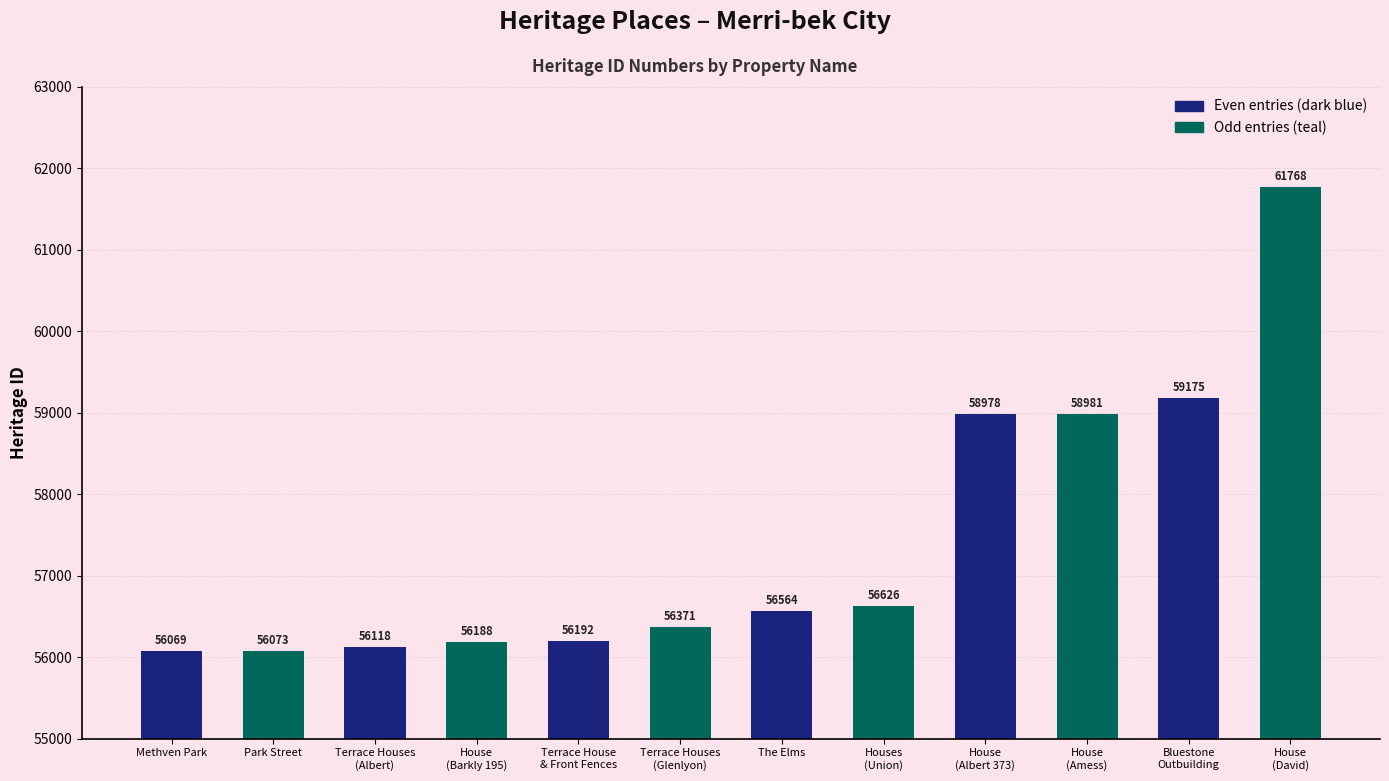

What is the label of the 6th bar from the right?

Methven Park